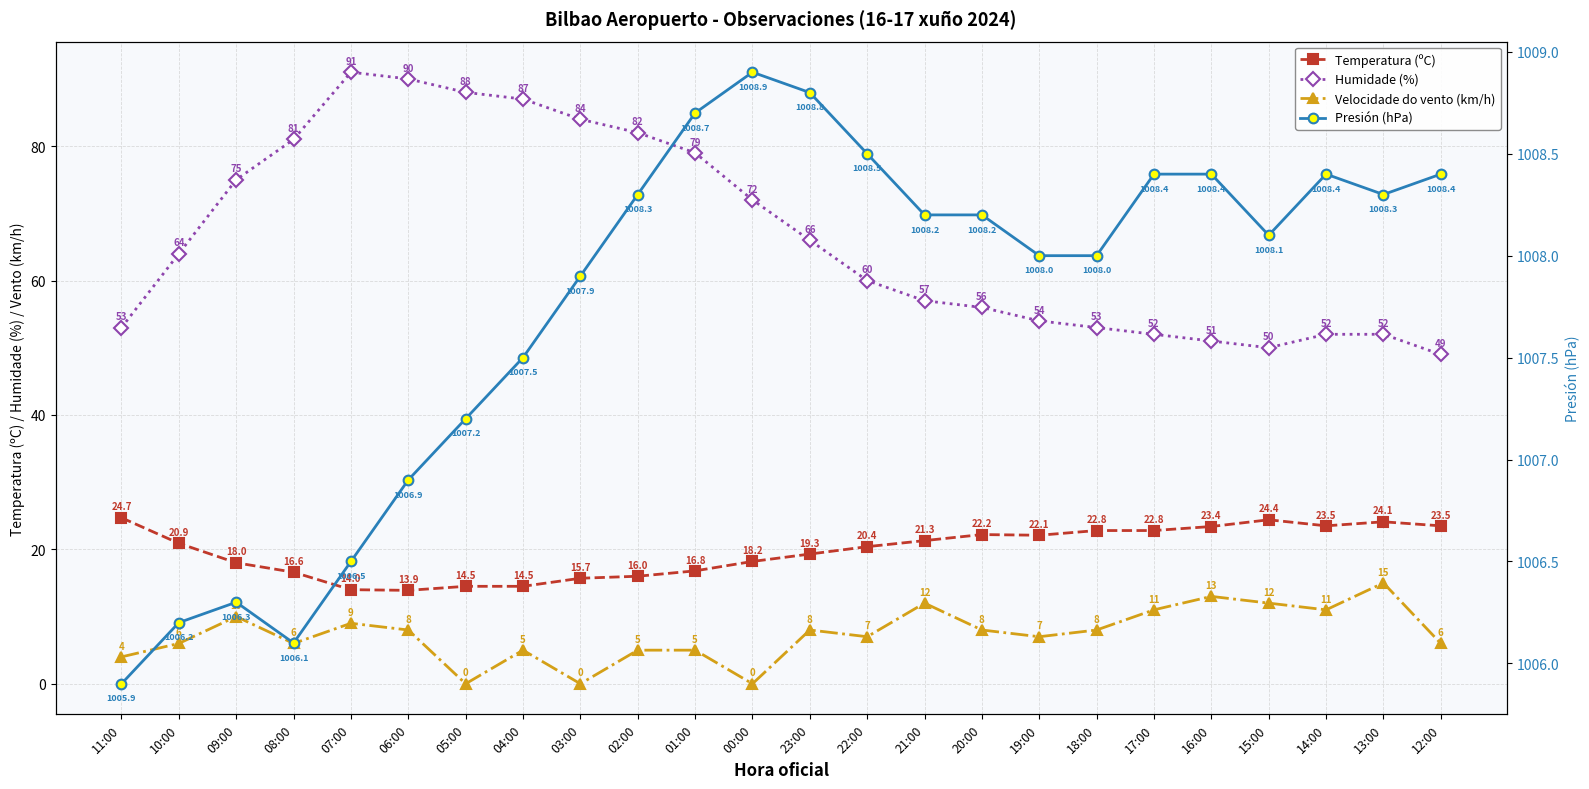

How many series are shown in this chart?

4